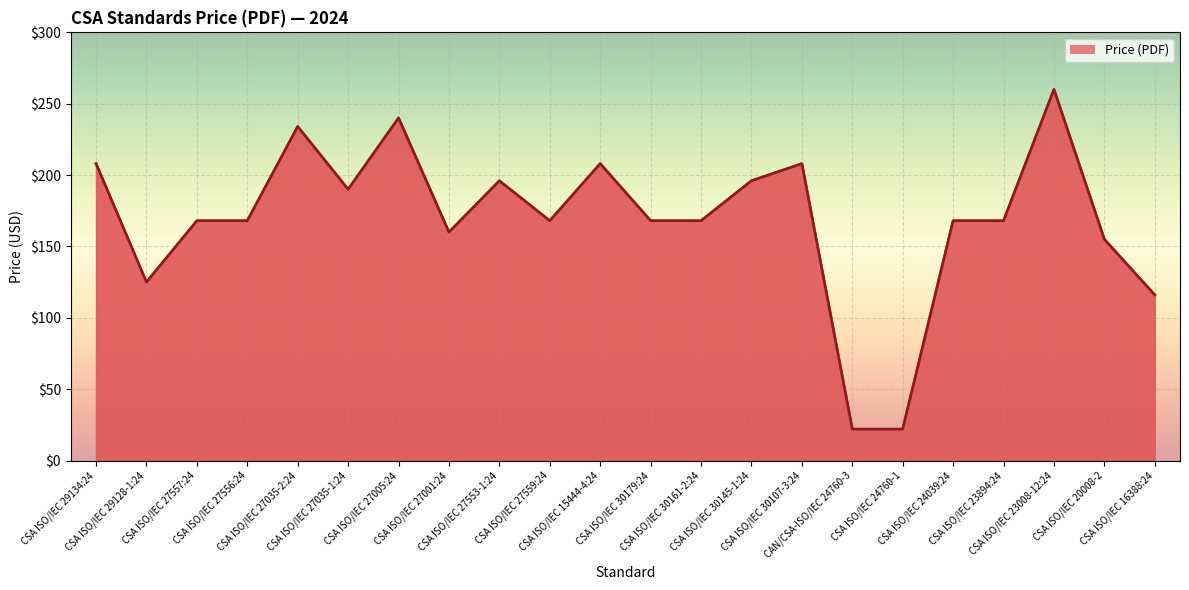

Where is the first local minimum?

CSA ISO/IEC 29128-1:24